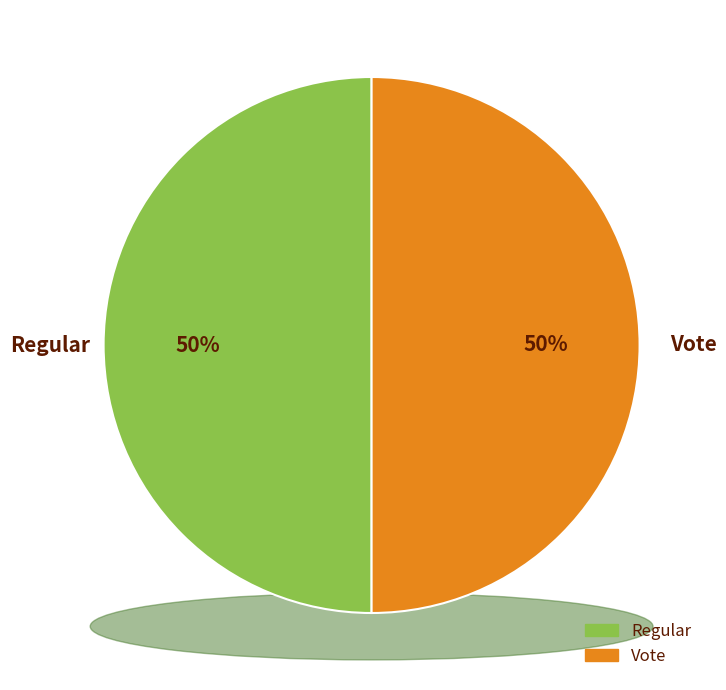

Which slice is the largest?

Vote